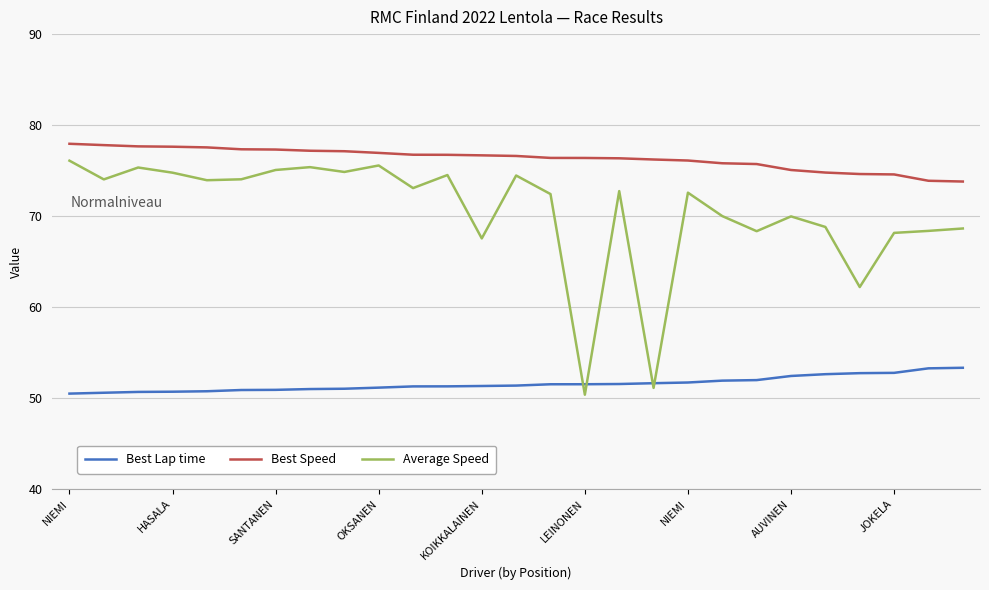

True or false: Best Lap time and Best Speed cross at least once.

False